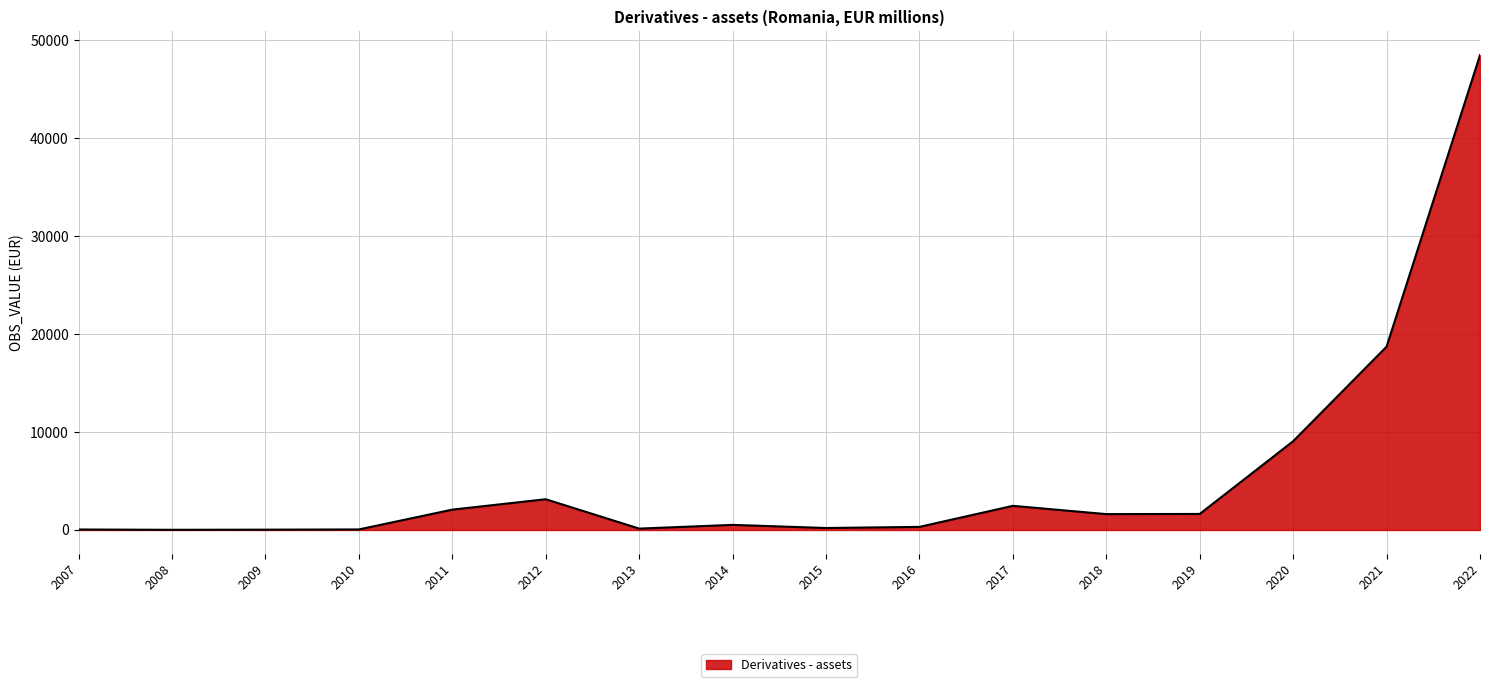

Where is the data nearest to the value 24248?

2021